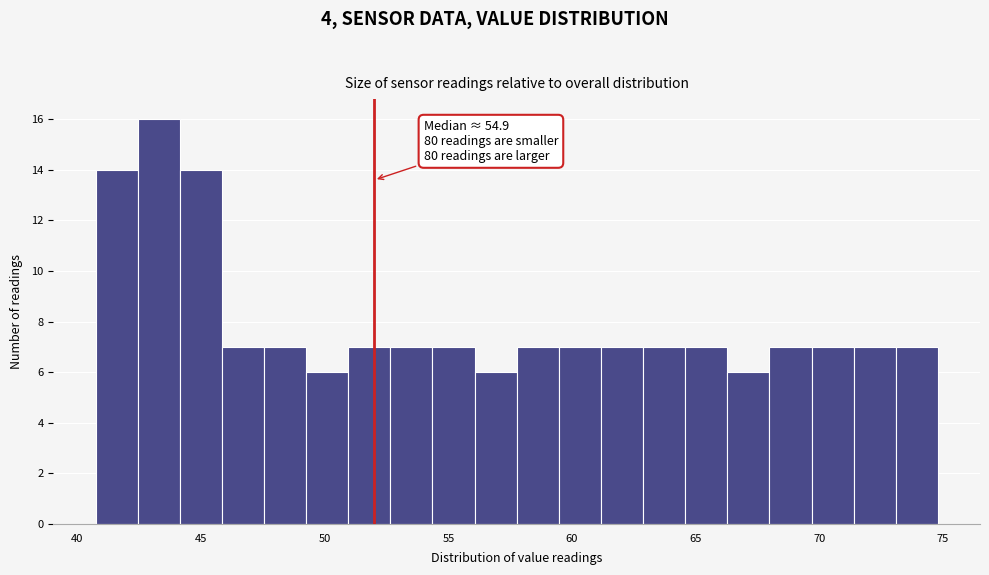

Around what value on the x-axis is the tallest bar? Give the approximate position of its centre, as read against the axis.

43.5